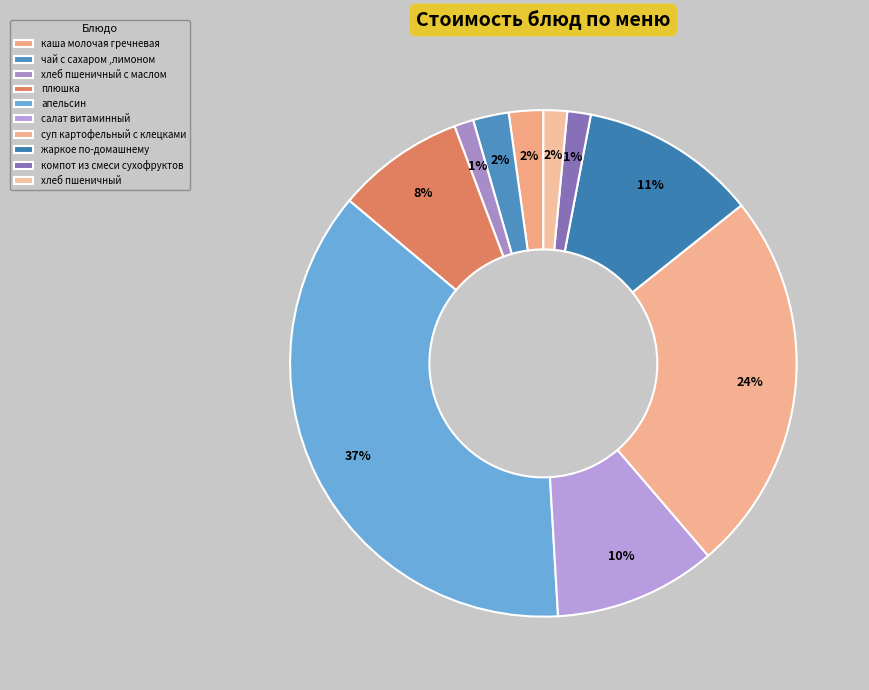

What percentage is NOT represented by суп картофельный с клецками?

75.6%